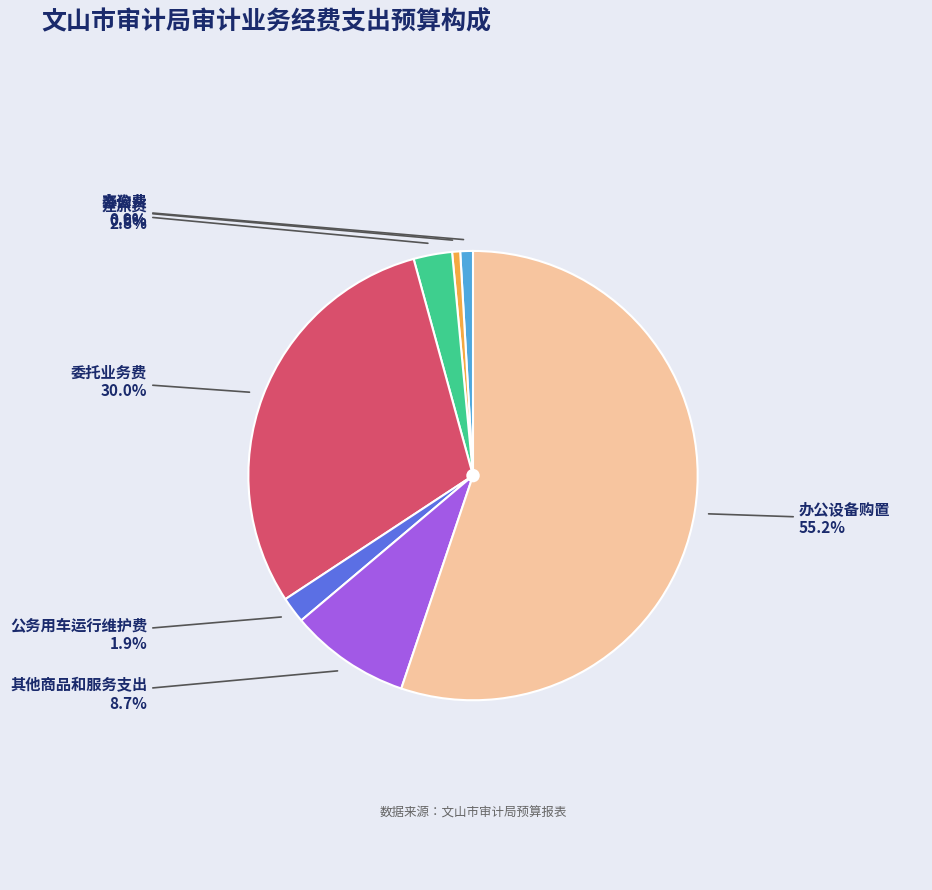

To the nearest percent, what is the combined percentage of 委托业务费 and 咨询费?

31%